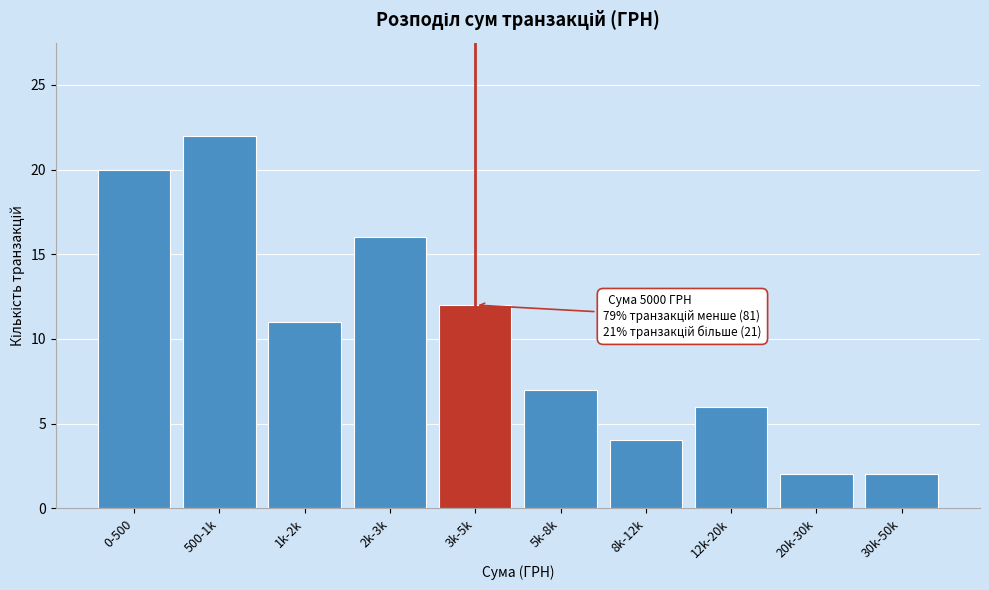

Reading right to left, extract all data points from this chart.

2	2	6	4	7	12	16	11	22	20